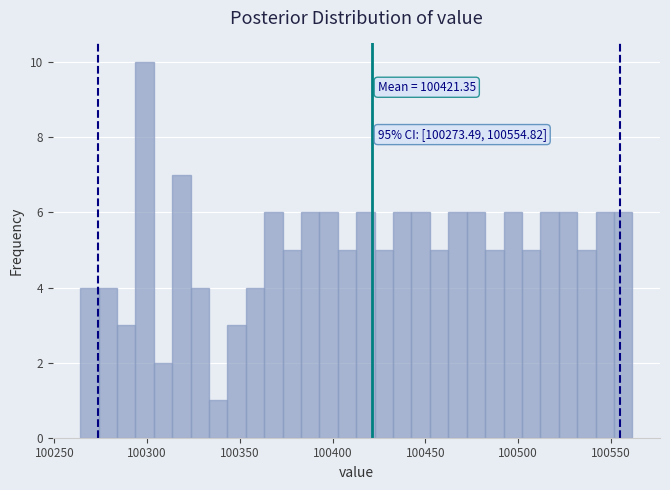

Around what value on the x-axis is the tallest bar? Give the approximate position of its centre, as read against the axis.

100300